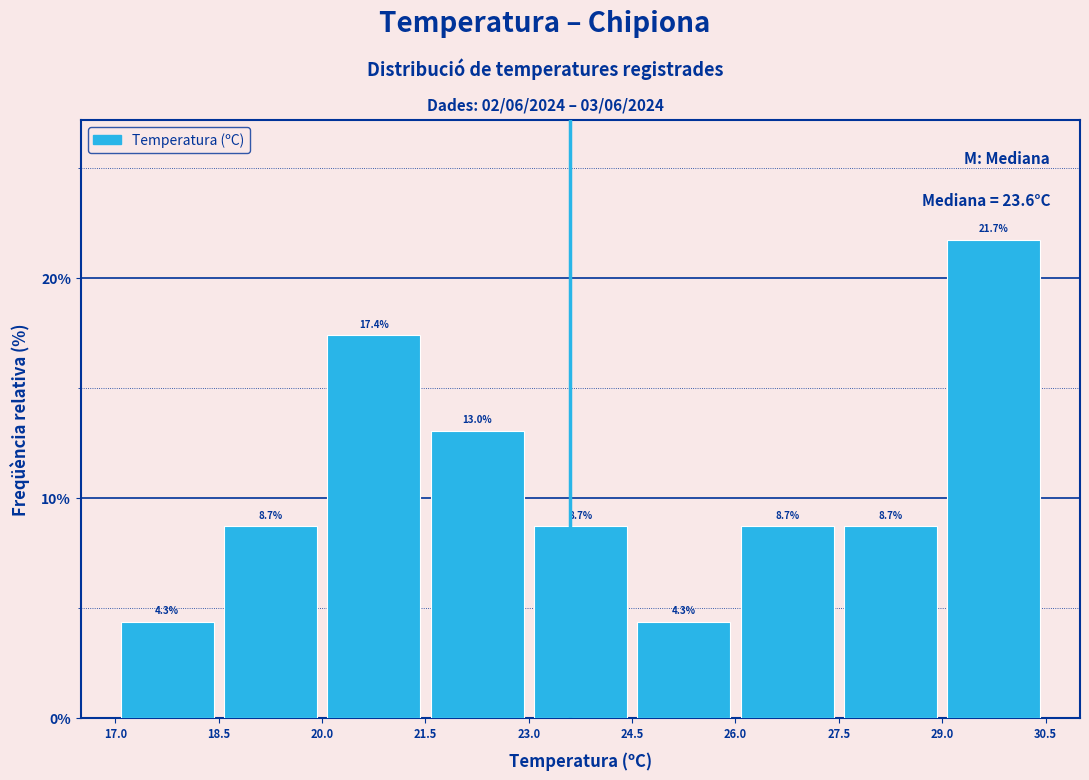

Over which range of the x-axis is the bar tallest?

29.0 to 30.5